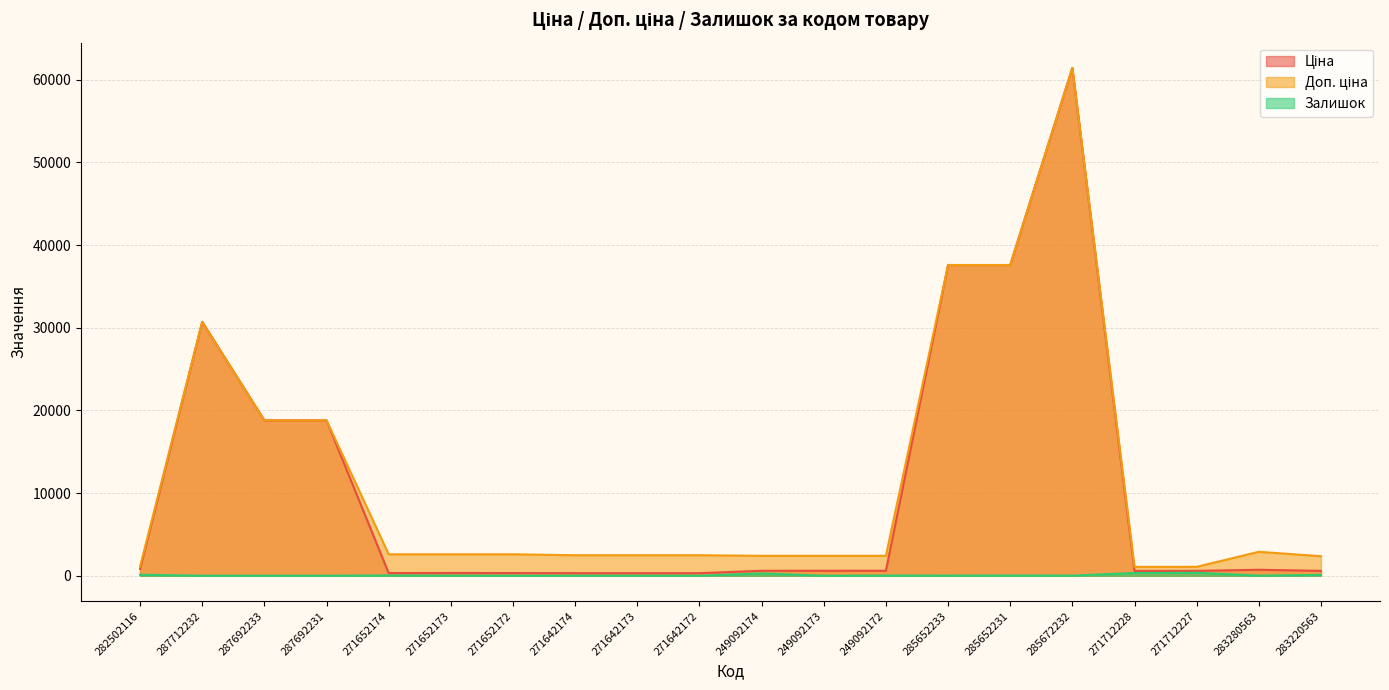

Which series has the largest total across all categories?

Доп. ціна